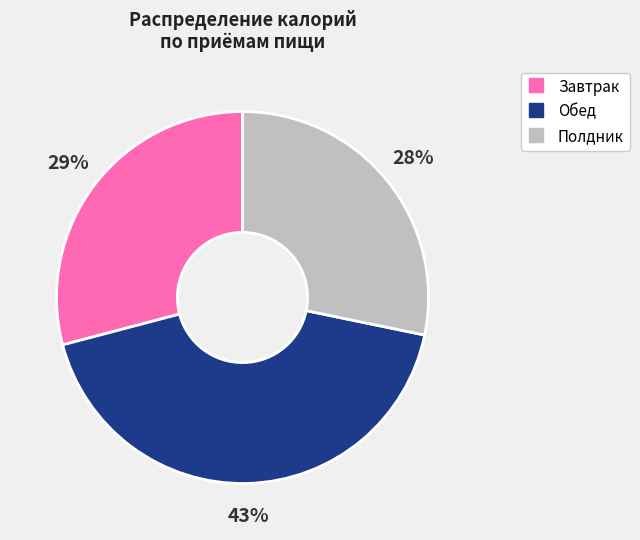

What is the smallest slice in the pie chart?

Полдник